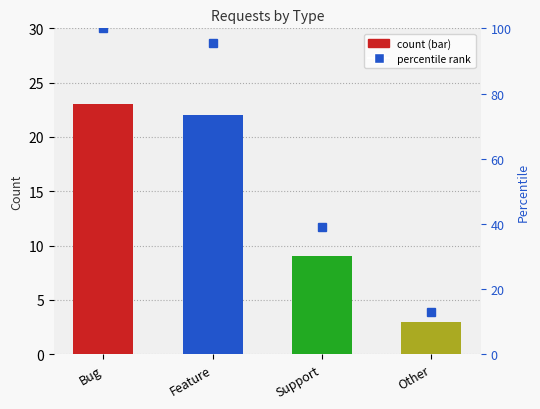

The value at Feature is 95.7. True or false?

True